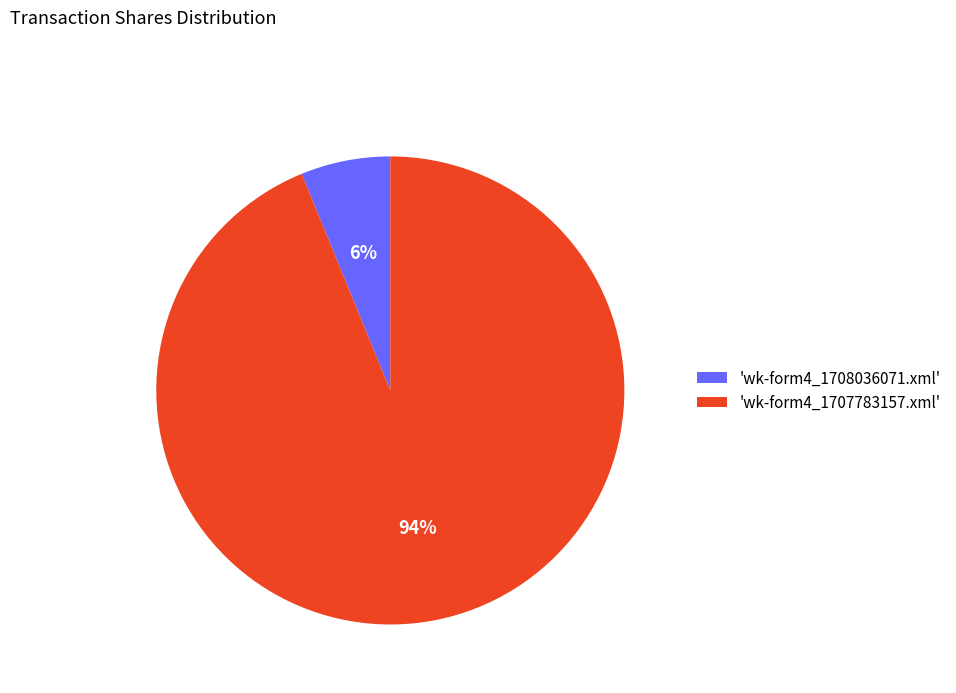

To the nearest percent, what portion does 'wk-form4_1707783157.xml' represent?

94%